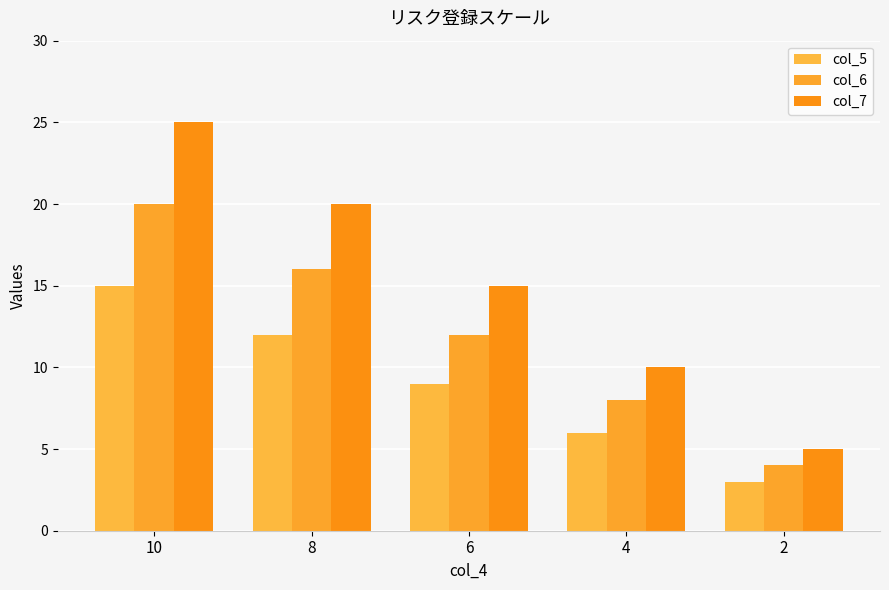

What is the difference between the maximum and minimum values in the col_6 series?

16